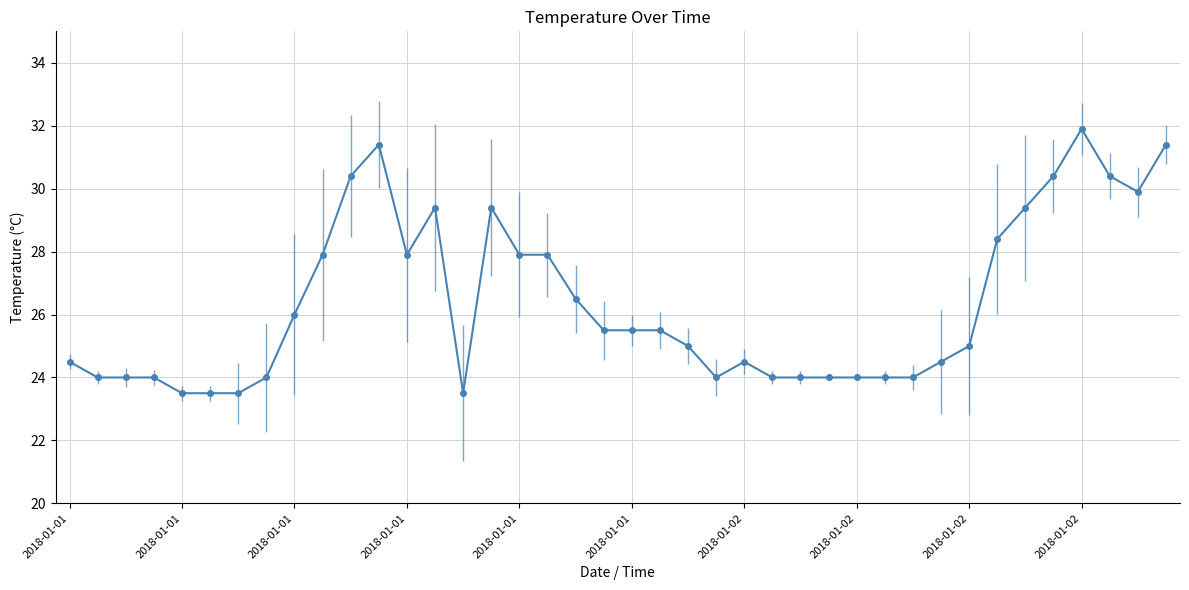

What is the value of the 17th point from the left?

27.9